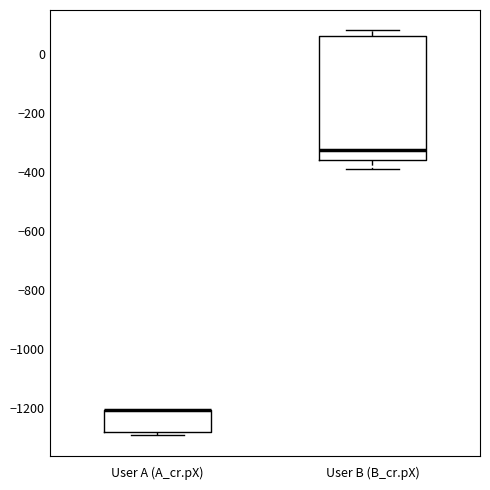

Reading left to right, read every box against the y-axis: the position of its median line, the range the box covers, and the ends of its whiskers. The values are not printed on the chart, so give them approximately, as read against the axis.

User A (A_cr.pX): median -1200 (drawn on the box's upper edge), box -1280 to -1200, whiskers -1300 to -1200
User B (B_cr.pX): median -320, box -360 to 60, whiskers -400 to 80